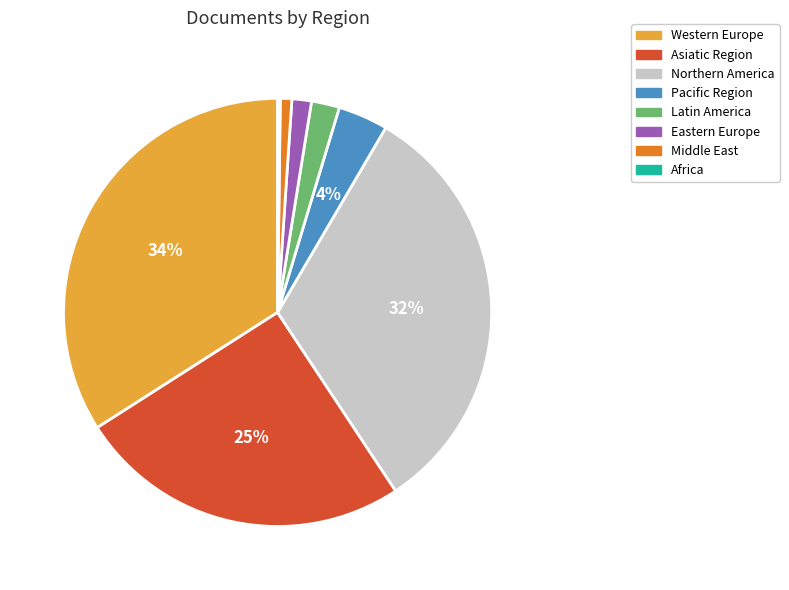

The Eastern Europe slice represents 1% of the pie. True or false?

True